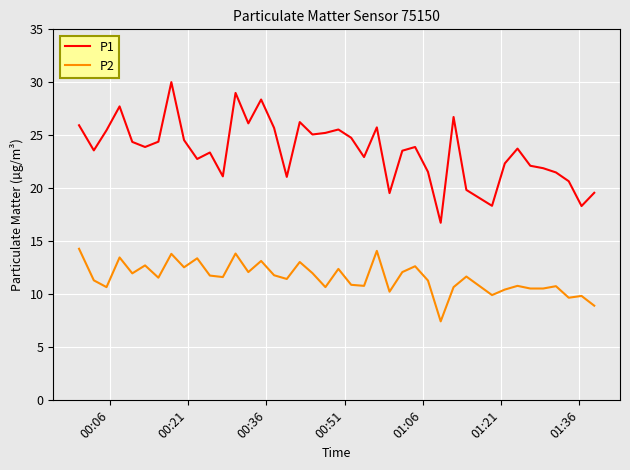

Which series has the largest range (max minus min)?

P1